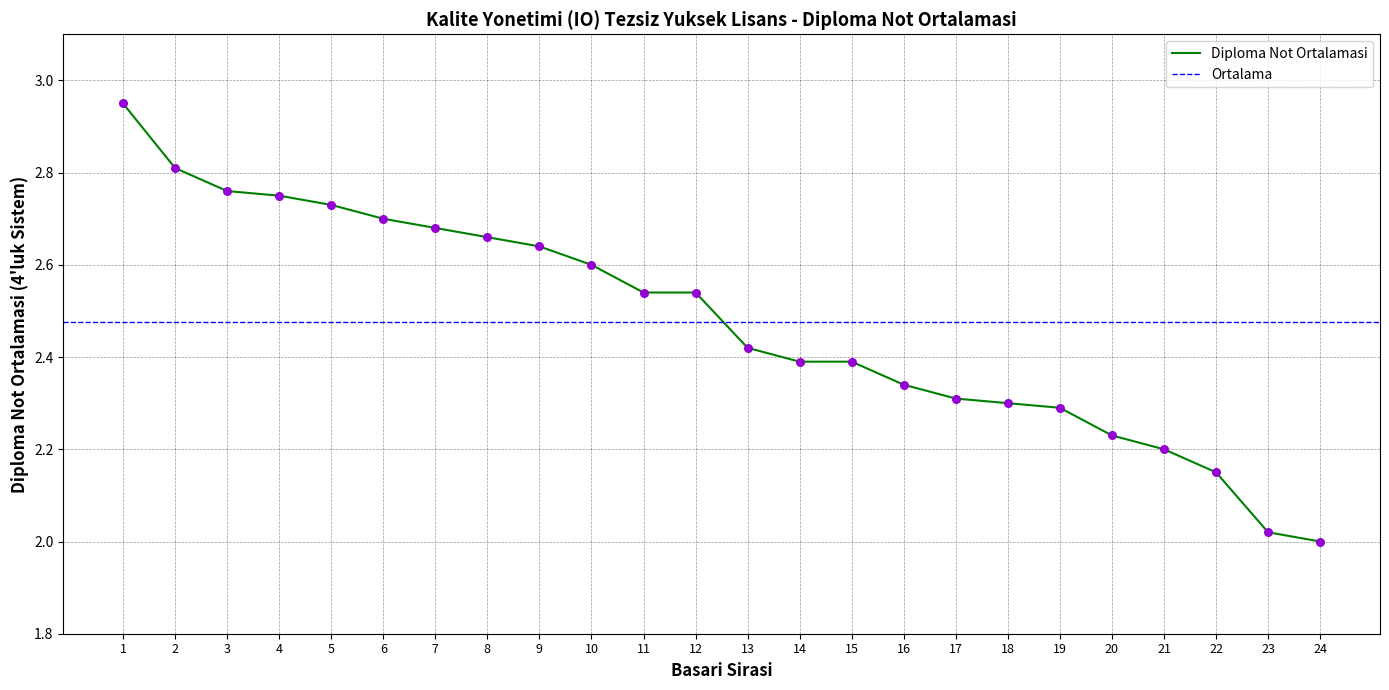

What is the change in value from 14 to 17?

-0.1